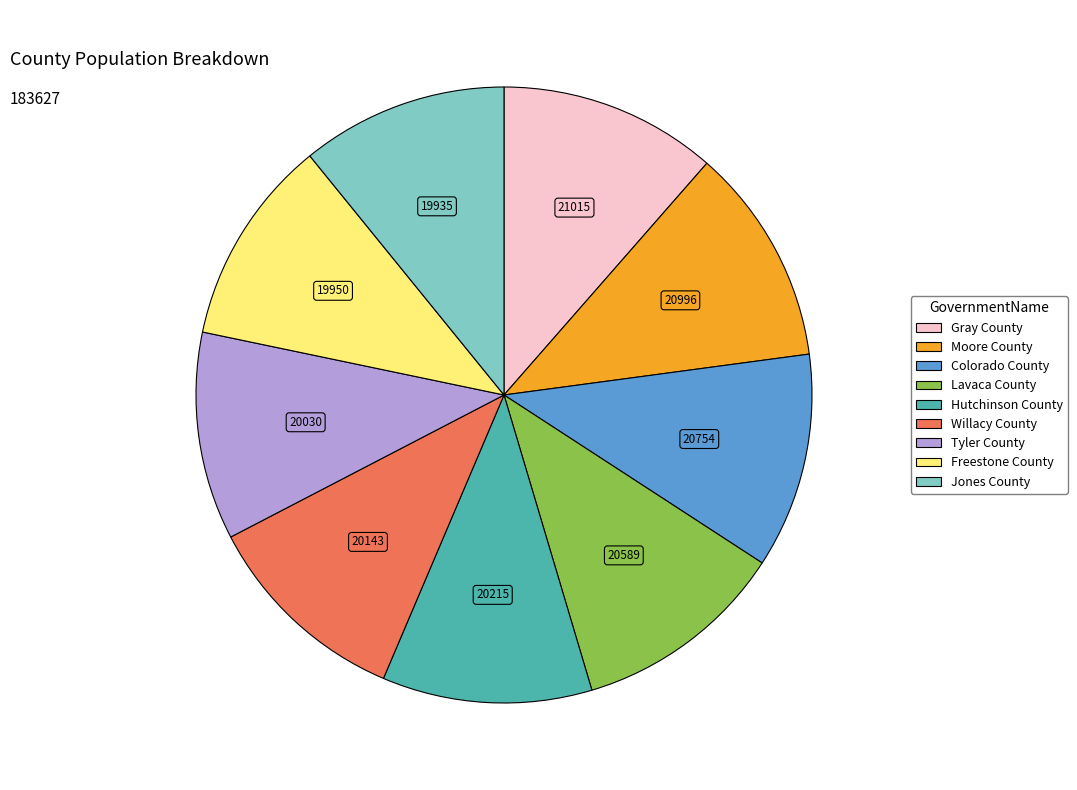

What is the ratio of the value at Jones County to the value at Freestone County?

1.0